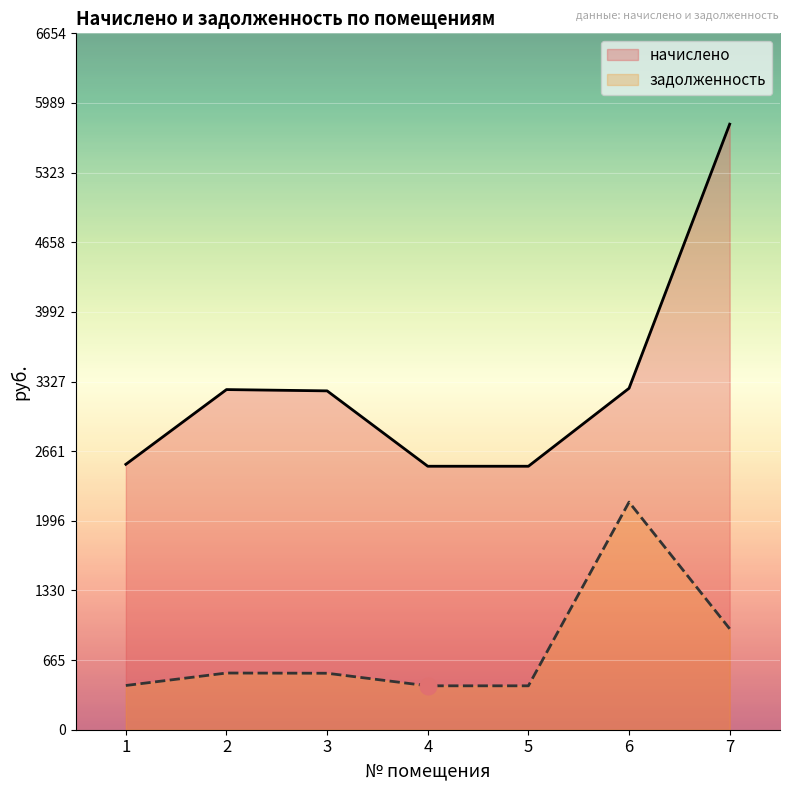

Is the value of начислено at 5 greater than the value of задолженность at 4?

Yes